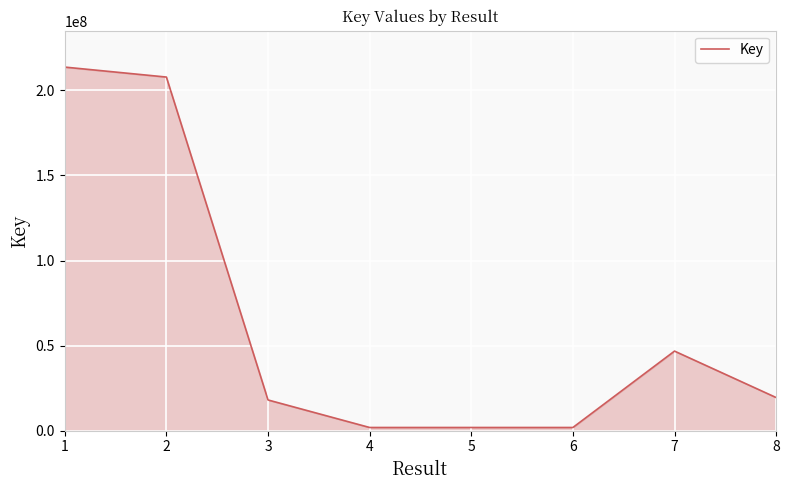

What is the change in value from 2 to 8?

-188415712